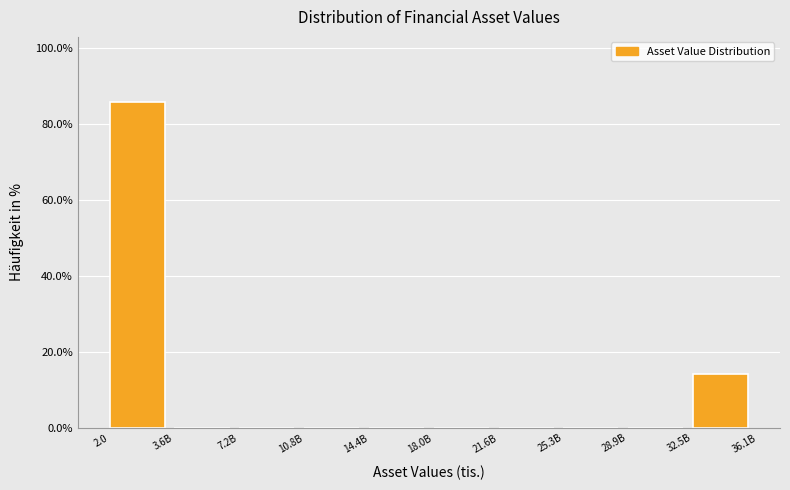

Reading left to right, list all the values displayed in this chart.

2.0=85.7	3.6B=0.0	7.2B=0.0	10.8B=0.0	14.4B=0.0	18.0B=0.0	21.6B=0.0	25.3B=0.0	28.9B=0.0	32.5B=14.3